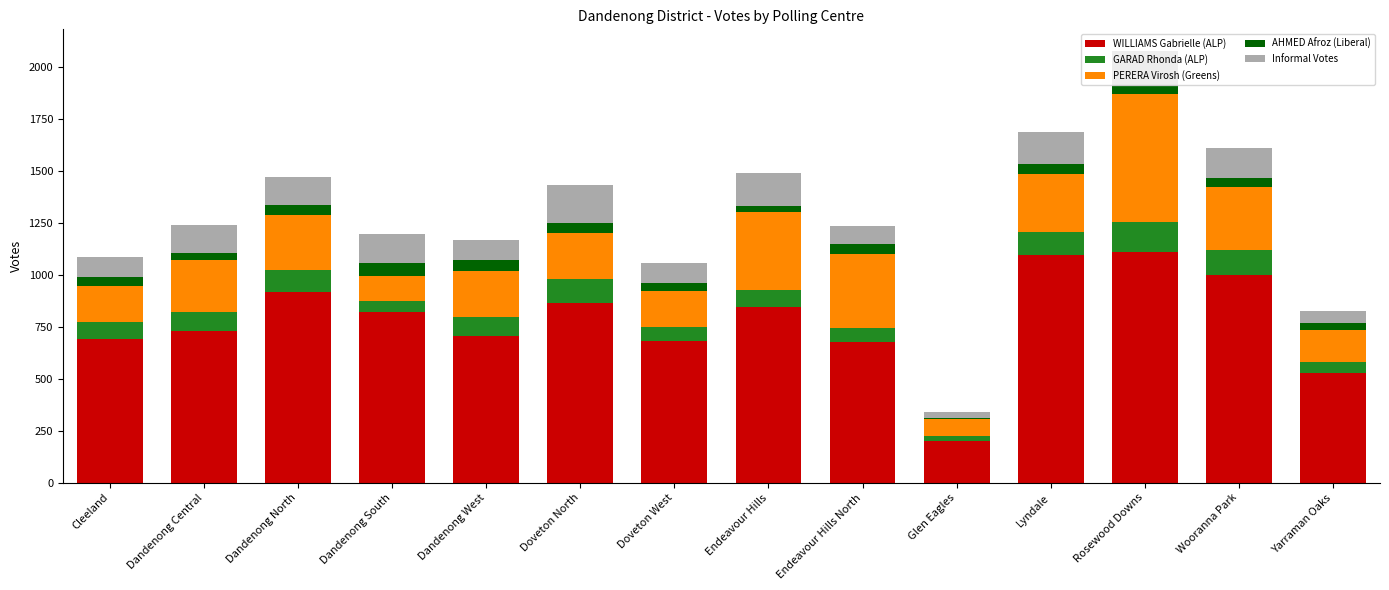

The WILLIAMS Gabrielle (ALP) series shows 866 at Doveton North. True or false?

True